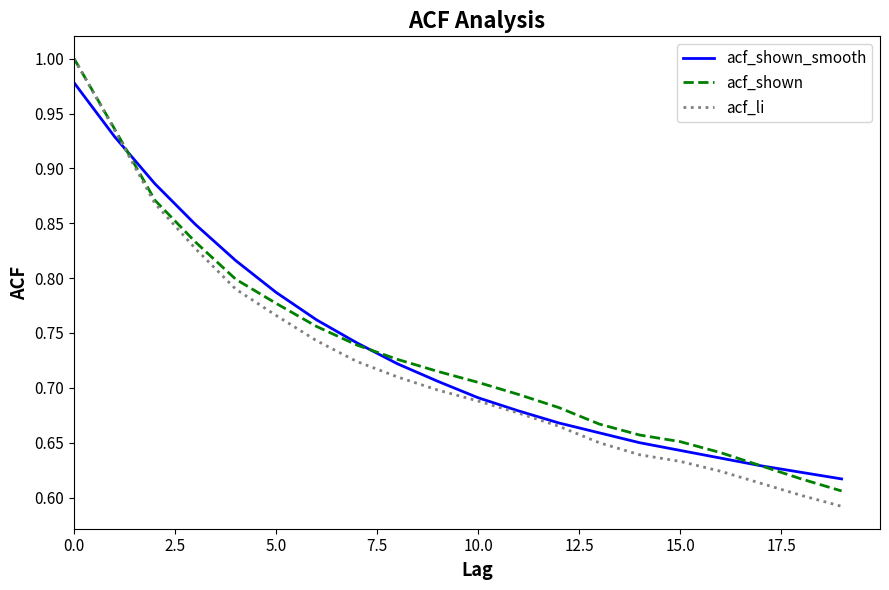

How many distinct data groups are displayed?

3